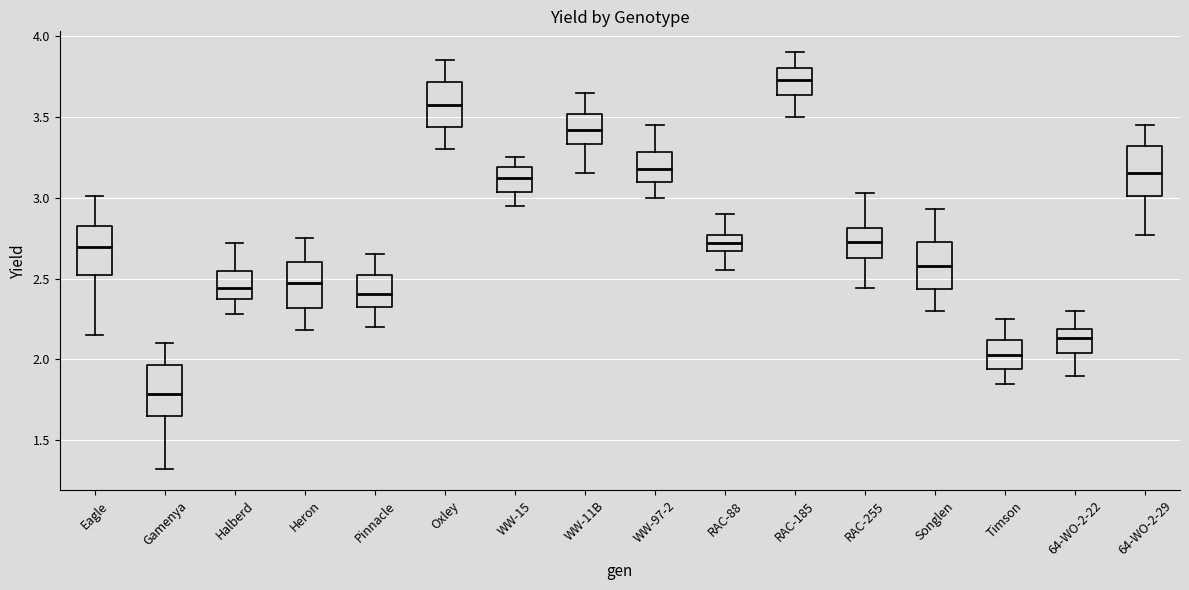

Reading left to right, transcribe this box plot: for each box, give where its median line is, the range the box spans, and where its two whiskers end, as read against the y-axis. The values are not printed on the chart, so give them approximately, as read against the axis.

Eagle: median 2.70, box 2.50 to 2.85, whiskers 2.15 to 3.00
Gamenya: median 1.80, box 1.65 to 1.95, whiskers 1.30 to 2.10
Halberd: median 2.45, box 2.35 to 2.55, whiskers 2.30 to 2.70
Heron: median 2.50, box 2.30 to 2.60, whiskers 2.20 to 2.75
Pinnacle: median 2.40, box 2.35 to 2.50, whiskers 2.20 to 2.65
Oxley: median 3.60, box 3.45 to 3.70, whiskers 3.30 to 3.85
WW-15: median 3.10, box 3.05 to 3.20, whiskers 2.95 to 3.25
WW-11B: median 3.40, box 3.35 to 3.50, whiskers 3.15 to 3.65
WW-97-2: median 3.20, box 3.10 to 3.30, whiskers 3.00 to 3.45
RAC-88: median 2.70, box 2.65 to 2.75, whiskers 2.55 to 2.90
RAC-185: median 3.75, box 3.65 to 3.80, whiskers 3.50 to 3.90
RAC-255: median 2.75, box 2.65 to 2.80, whiskers 2.45 to 3.05
Songlen: median 2.60, box 2.45 to 2.75, whiskers 2.30 to 2.95
Timson: median 2.05, box 1.95 to 2.10, whiskers 1.85 to 2.25
64-WO-2-22: median 2.15, box 2.05 to 2.20, whiskers 1.90 to 2.30
64-WO-2-29: median 3.15, box 3.00 to 3.30, whiskers 2.75 to 3.45